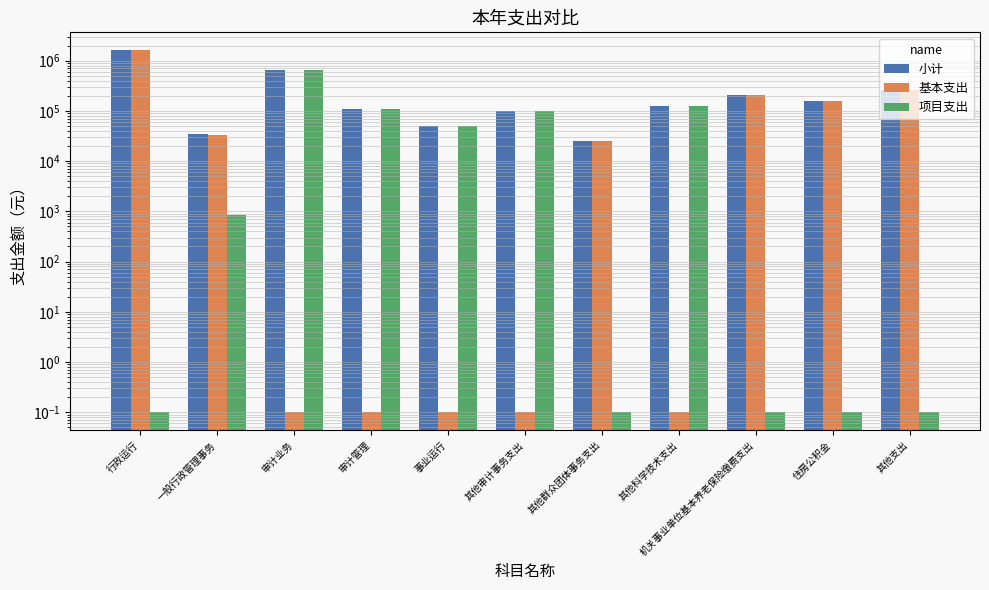

At which label does 小计 first exceed 122565?

行政运行